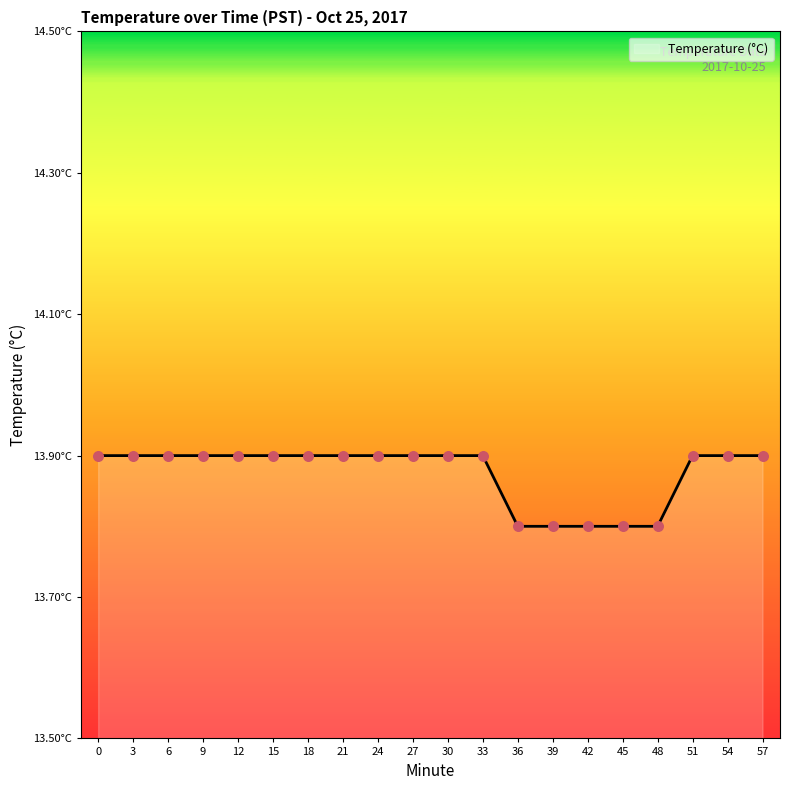

Does the chart have visible grid lines?

No